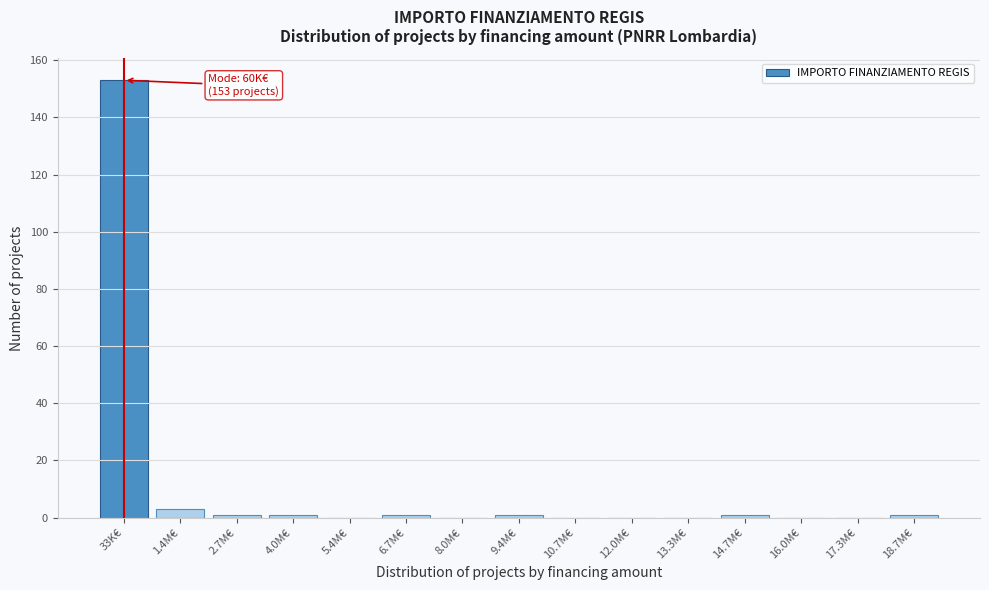

Reading left to right, extract all data points from this chart.

33K€=153	1.4M€=3	2.7M€=1	4.0M€=1	5.4M€=0	6.7M€=1	8.0M€=0	9.4M€=1	10.7M€=0	12.0M€=0	13.3M€=0	14.7M€=1	16.0M€=0	17.3M€=0	18.7M€=1